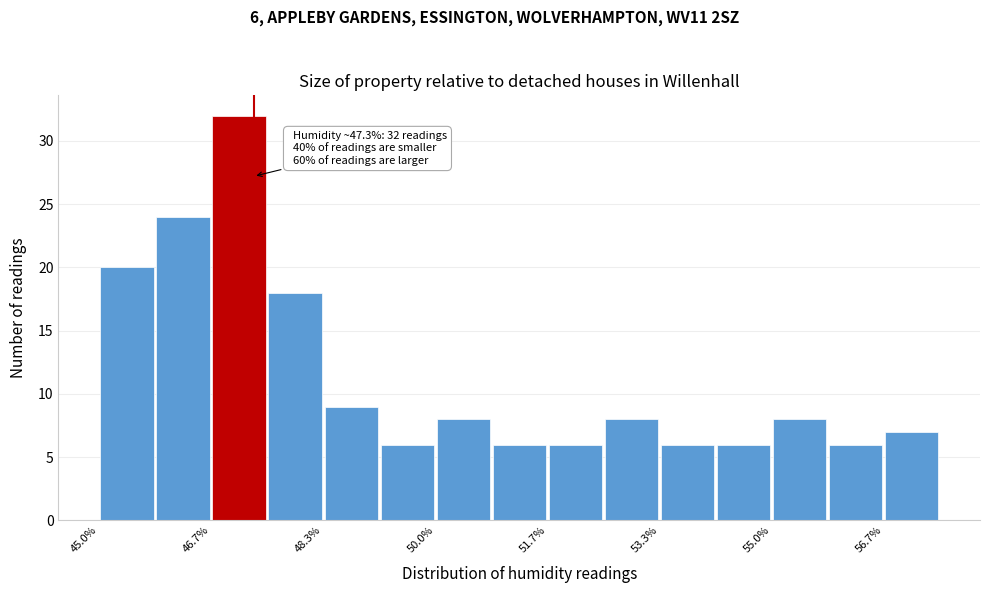

Over which range of the x-axis is the bar tallest?

46.6 to 47.6